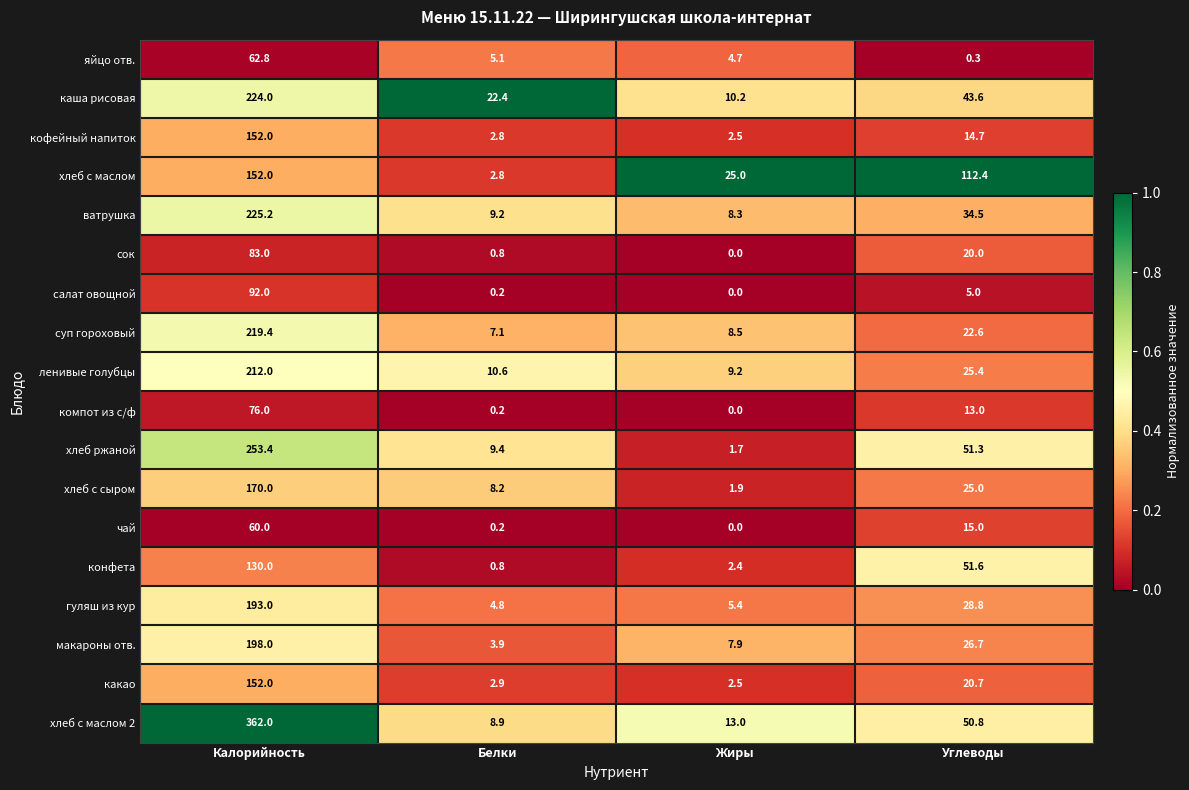

How many values in the гуляш из кур series are below 28?

2